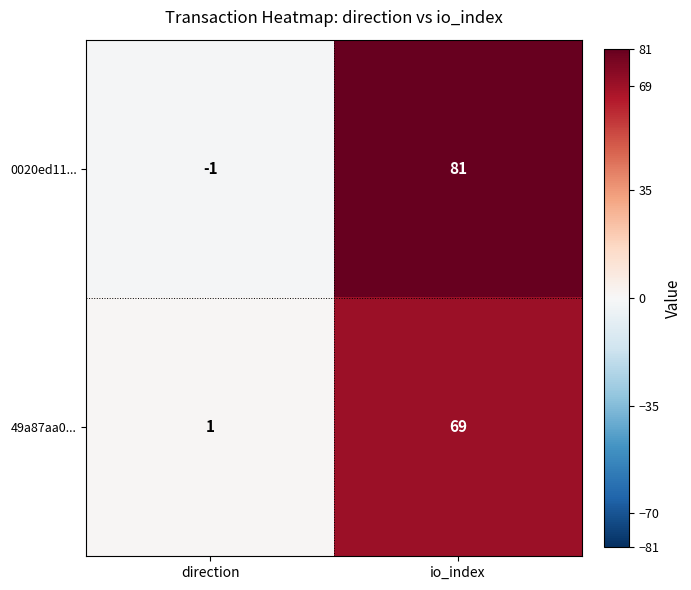

What is the minimum value shown in the chart?

-1